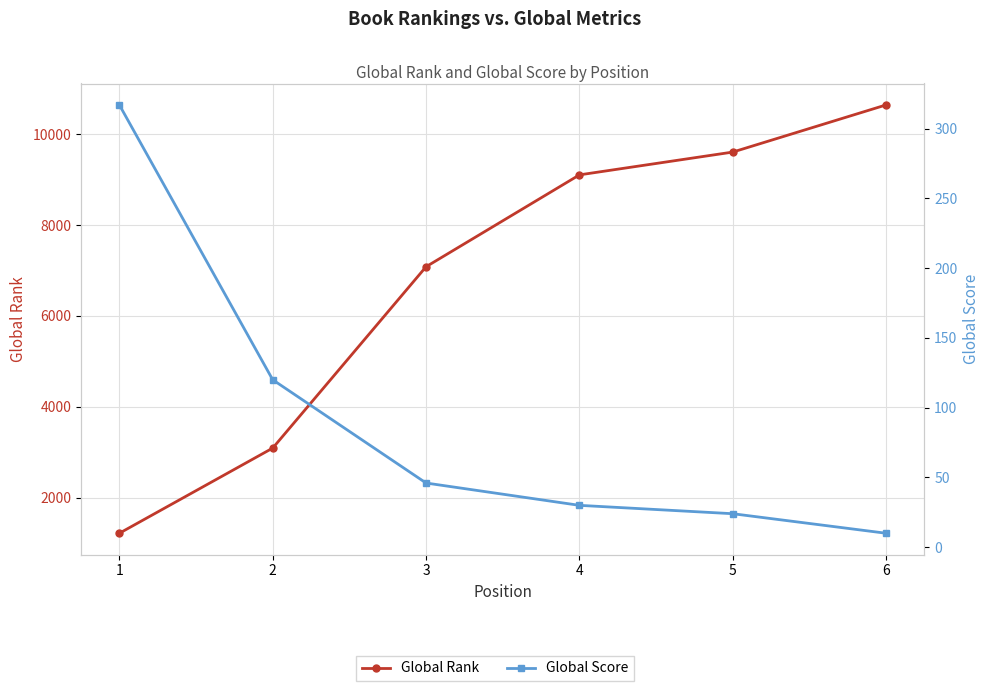

Which series has the largest range (max minus min)?

Global Rank